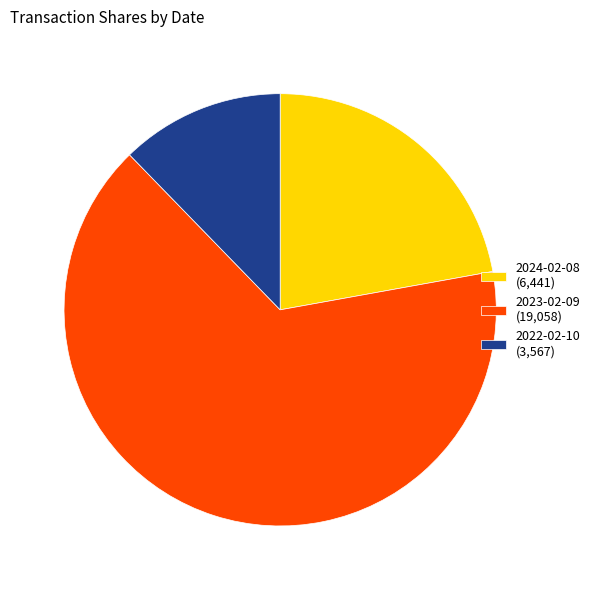

Rank the categories by value from lowest to highest.

2022-02-10, 2024-02-08, 2023-02-09